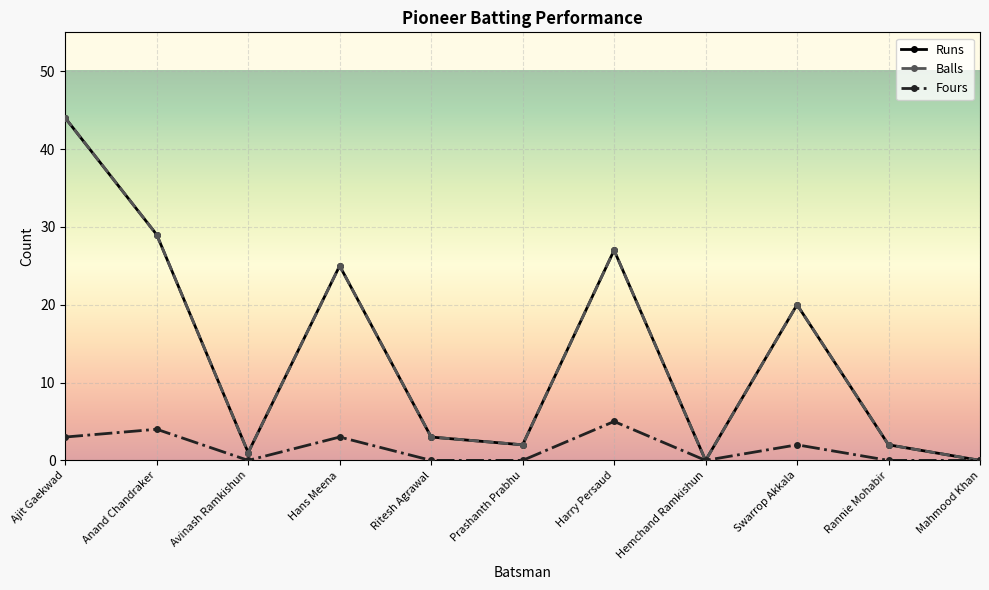

Is this an area chart (filled region under the line)?

No